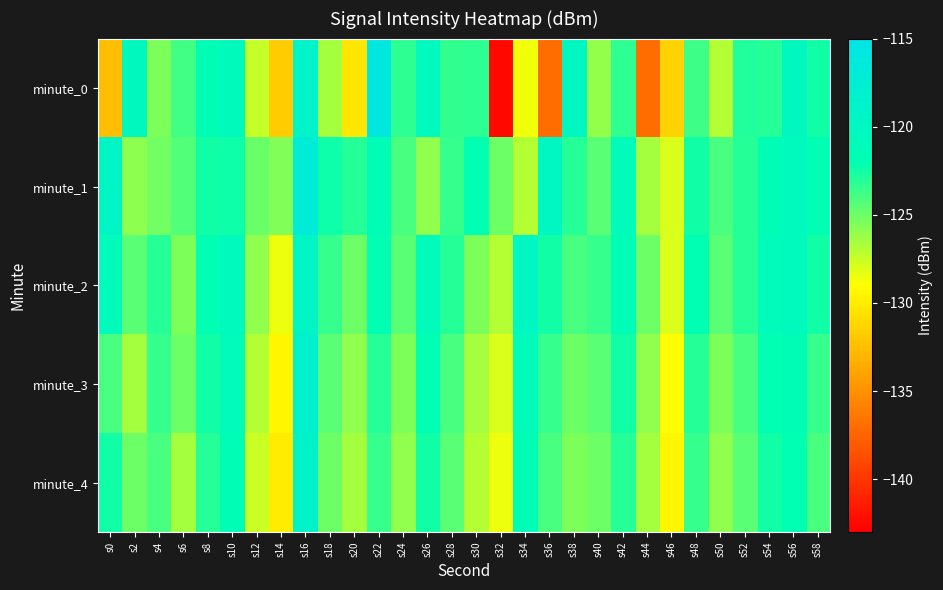

At which category is the sum across all series the highest?

s16